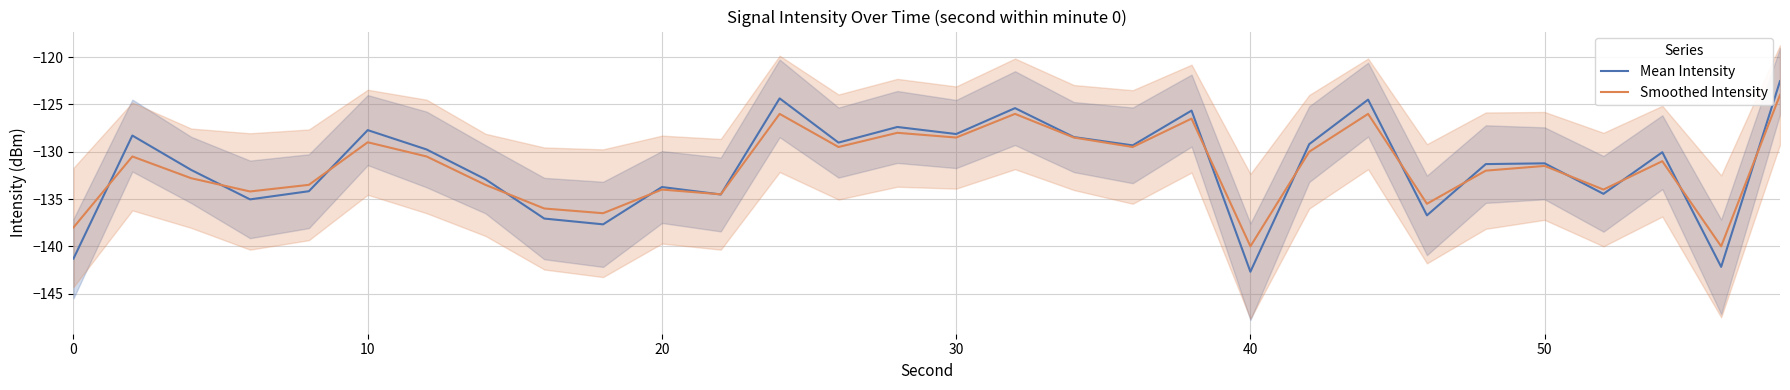

The value of Mean Intensity at 50 is -68.9. True or false?

False